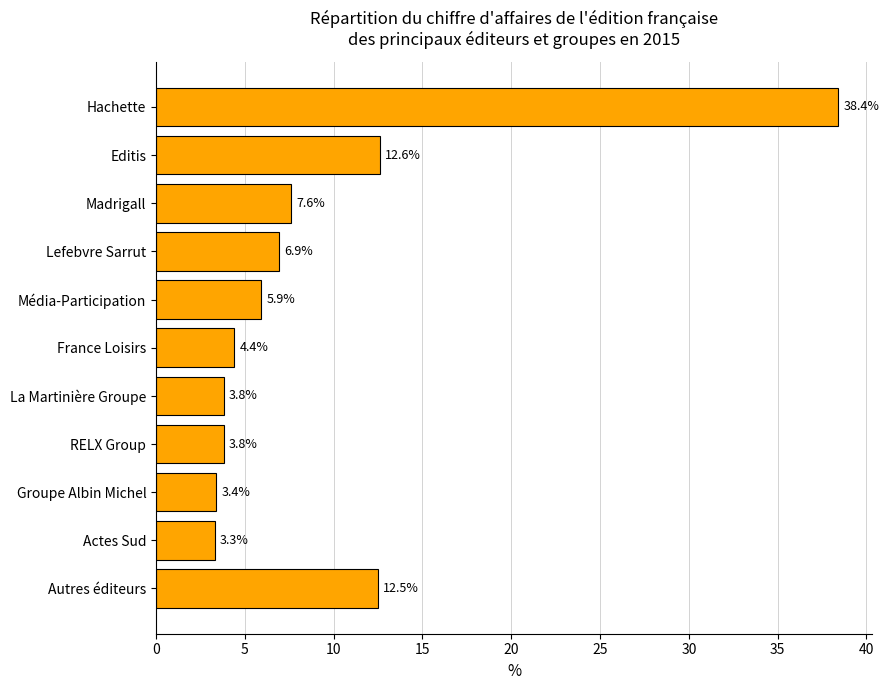

What is the average value?

9.3